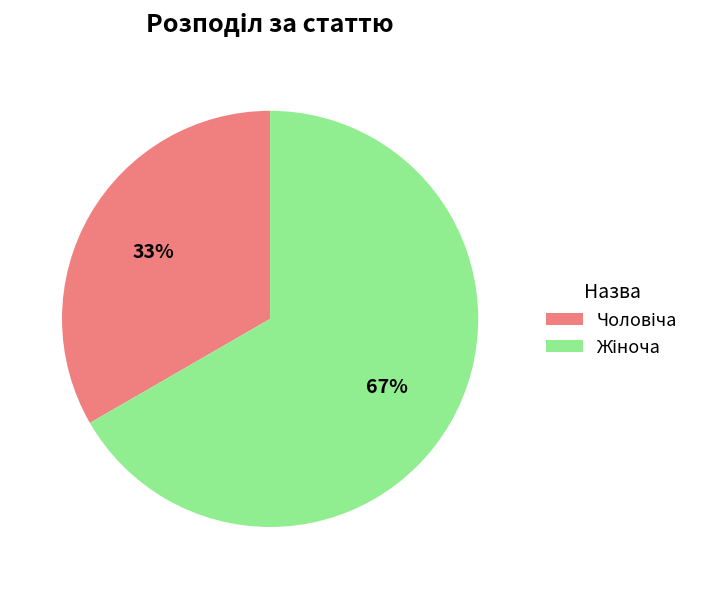

To the nearest percent, what is the average slice percentage?

50%